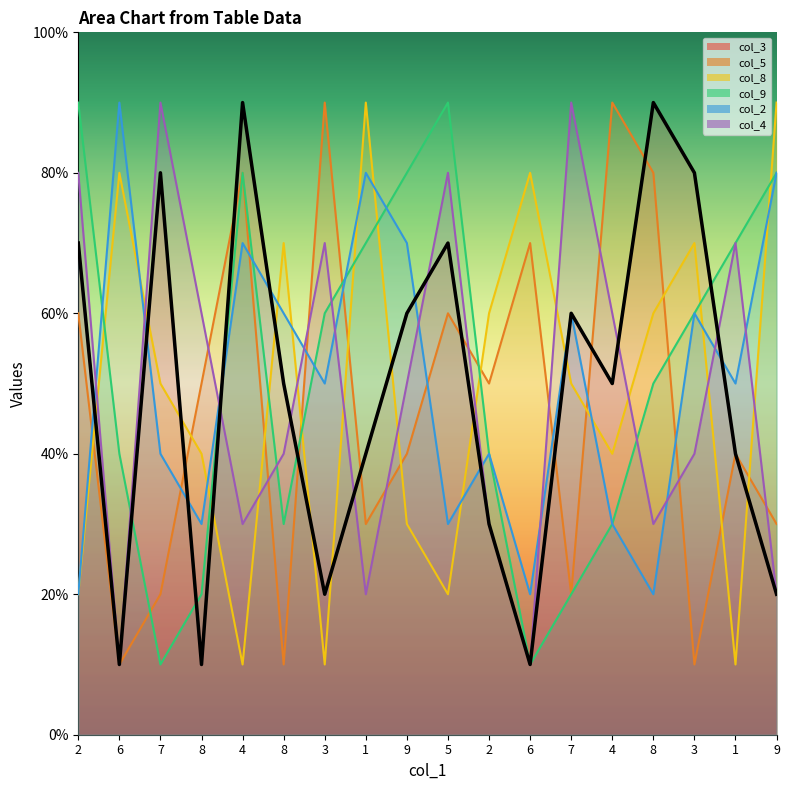

What is the label of the 5th point from the left?

4